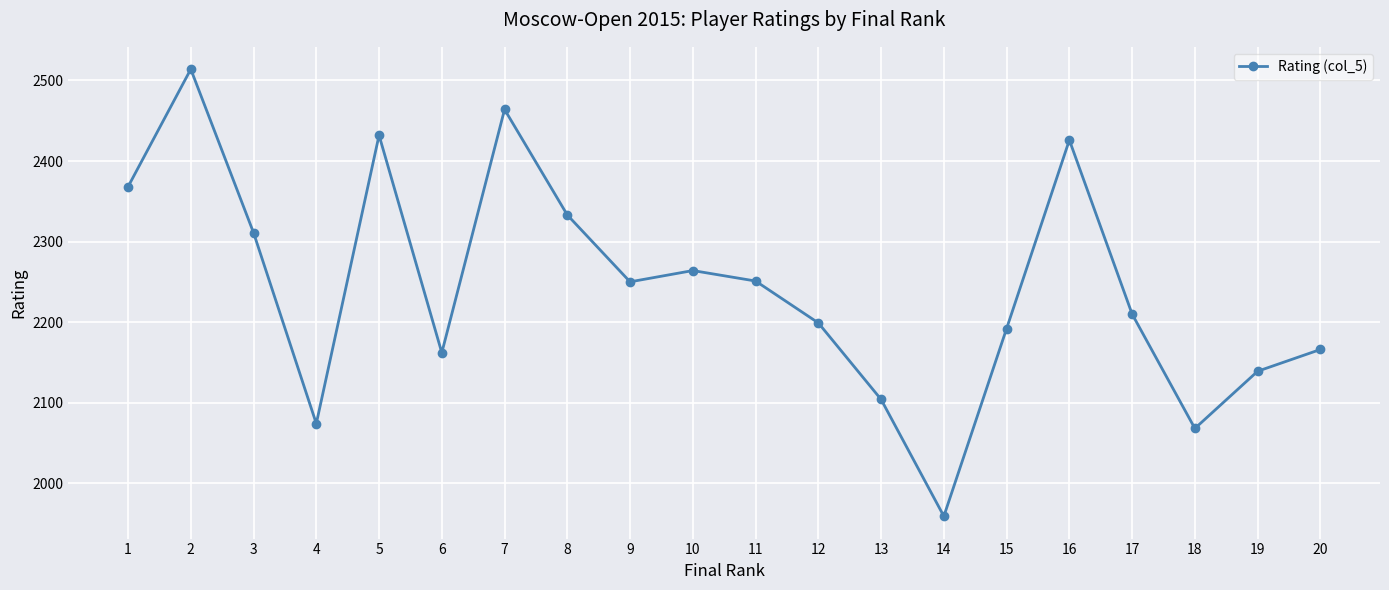

What is the difference between the values at 3 and 9?

61